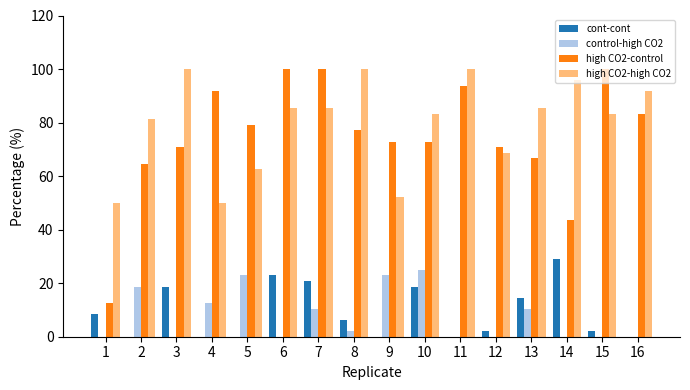

The value of high CO2-high CO2 at 11 is 178.2. True or false?

False